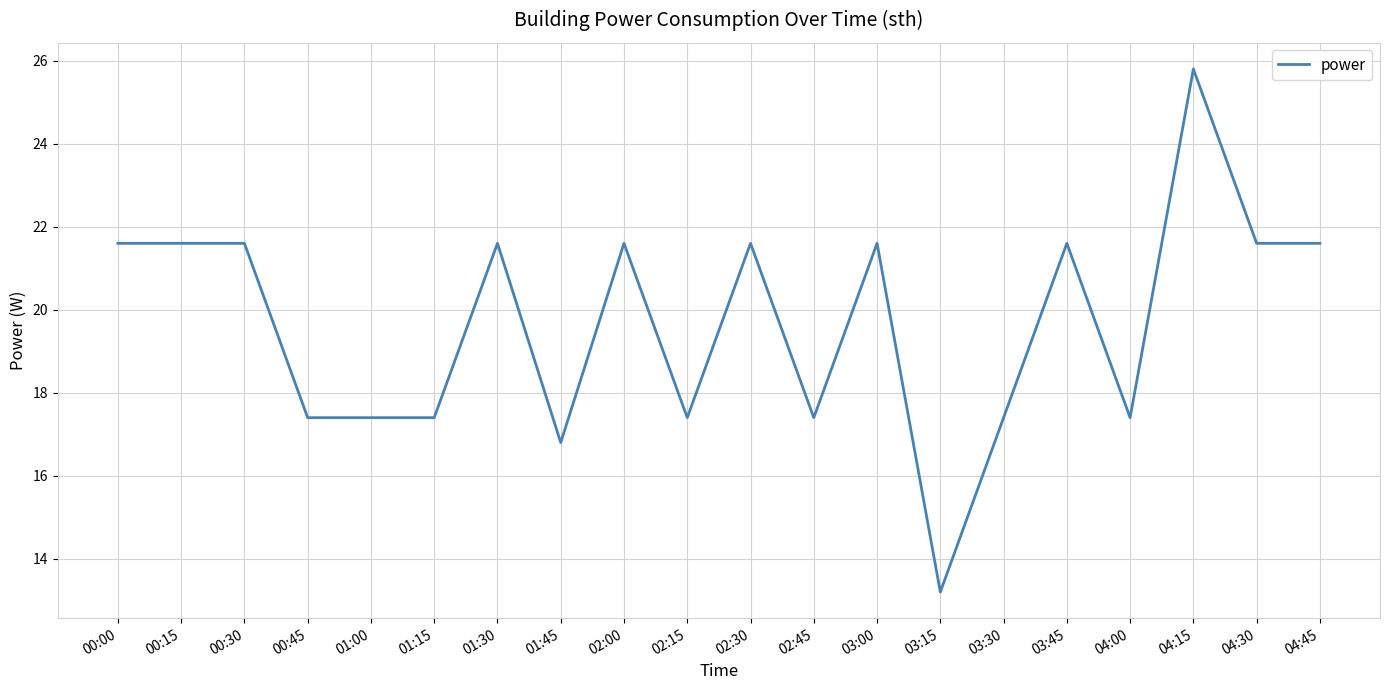

Which category has the lowest value across all series?

03:15